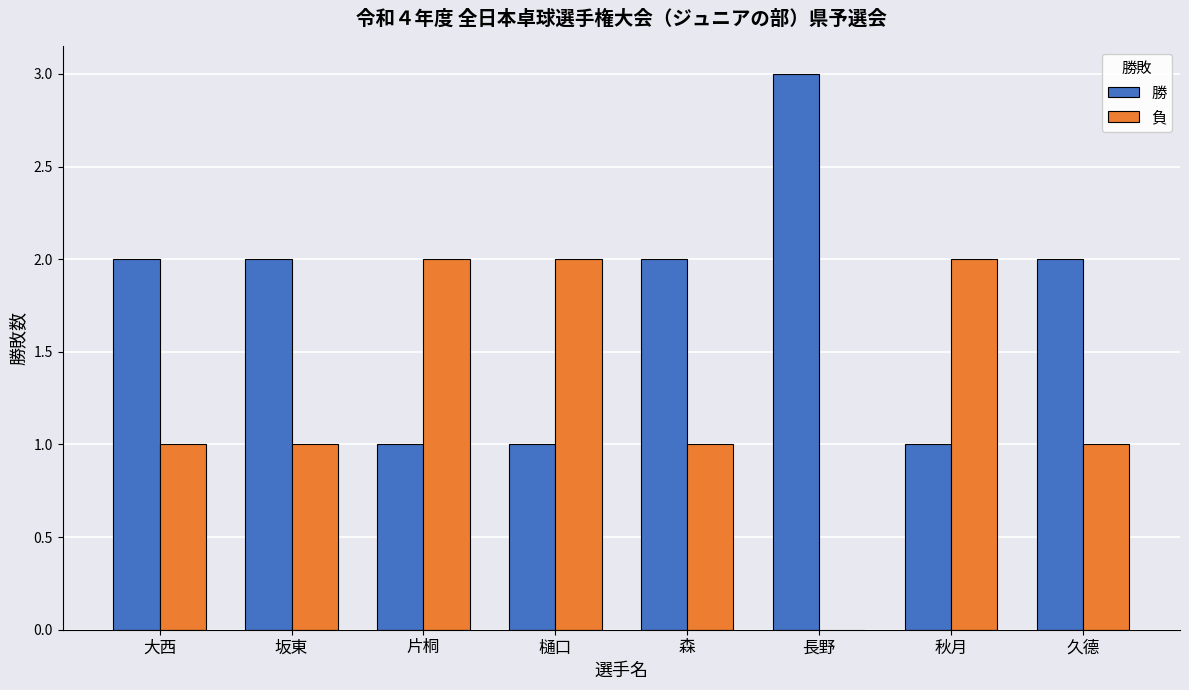

How many 勝 values are between 1 and 2?

7